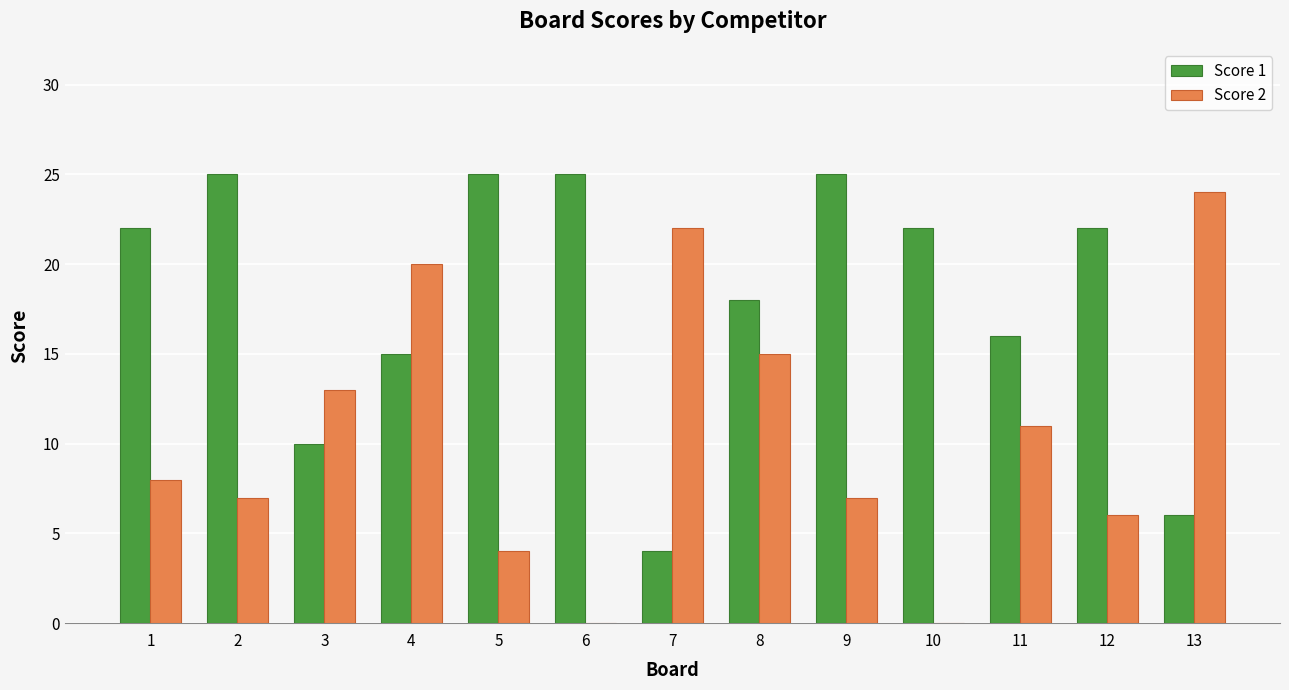

The value of Score 2 at 7 is 31. True or false?

False